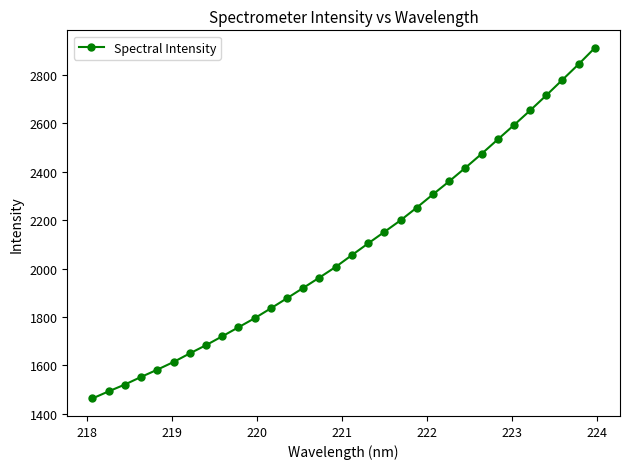

True or false: the data has more than 2 interior local peaks.

False